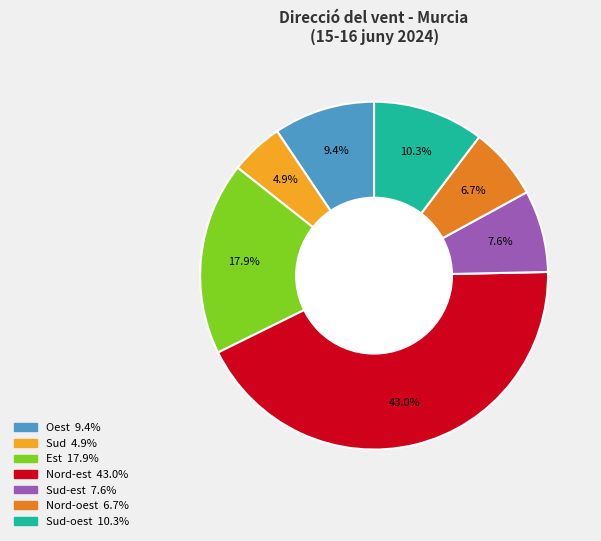

To the nearest percent, what is the average slice percentage?

14%